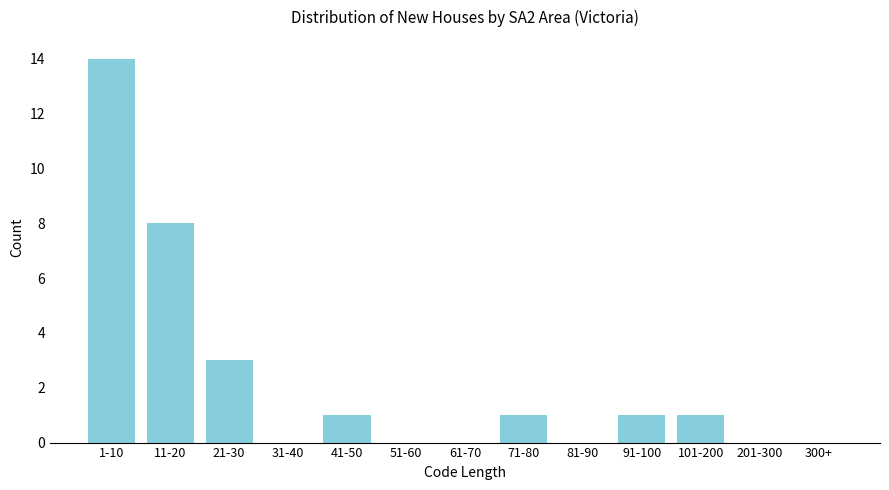

Reading left to right, transcribe all the data shown in this chart.

1-10=14	11-20=8	21-30=3	31-40=0	41-50=1	51-60=0	61-70=0	71-80=1	81-90=0	91-100=1	101-200=1	201-300=0	300+=0